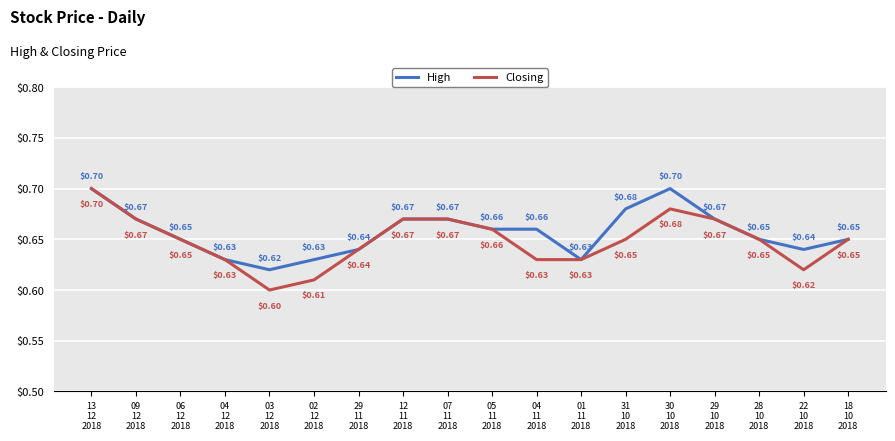

Which series has the largest total across all categories?

High